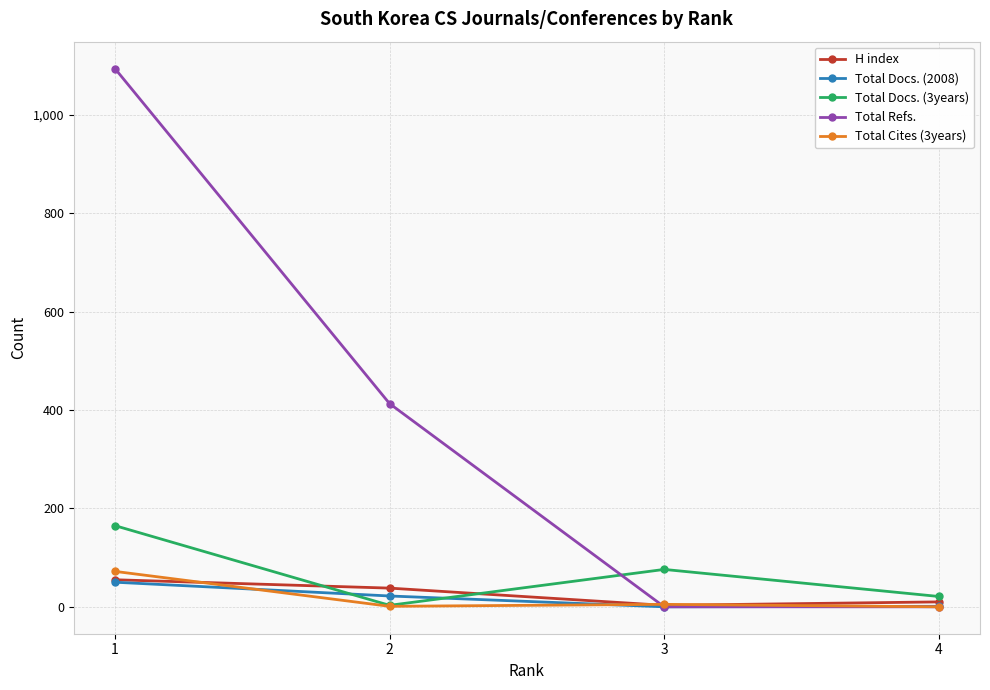

Which series has the largest total across all categories?

Total Refs.